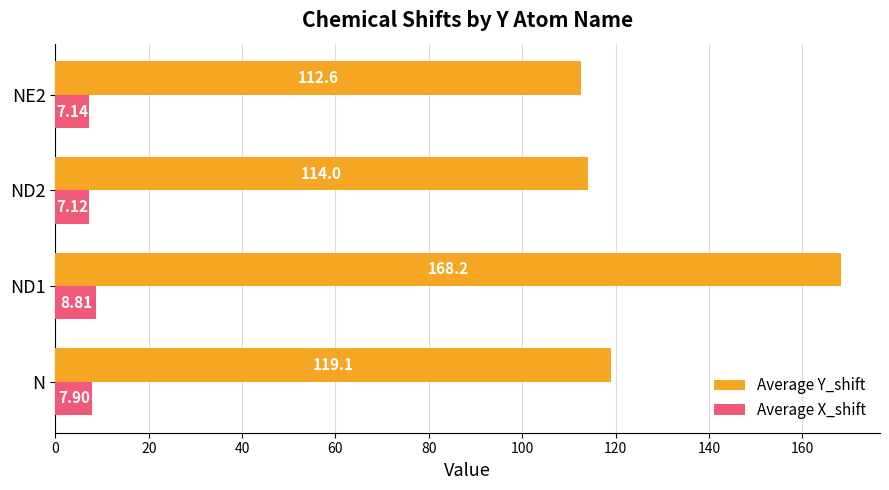

What is the sum of the Average X_shift values at N and ND1?

16.7